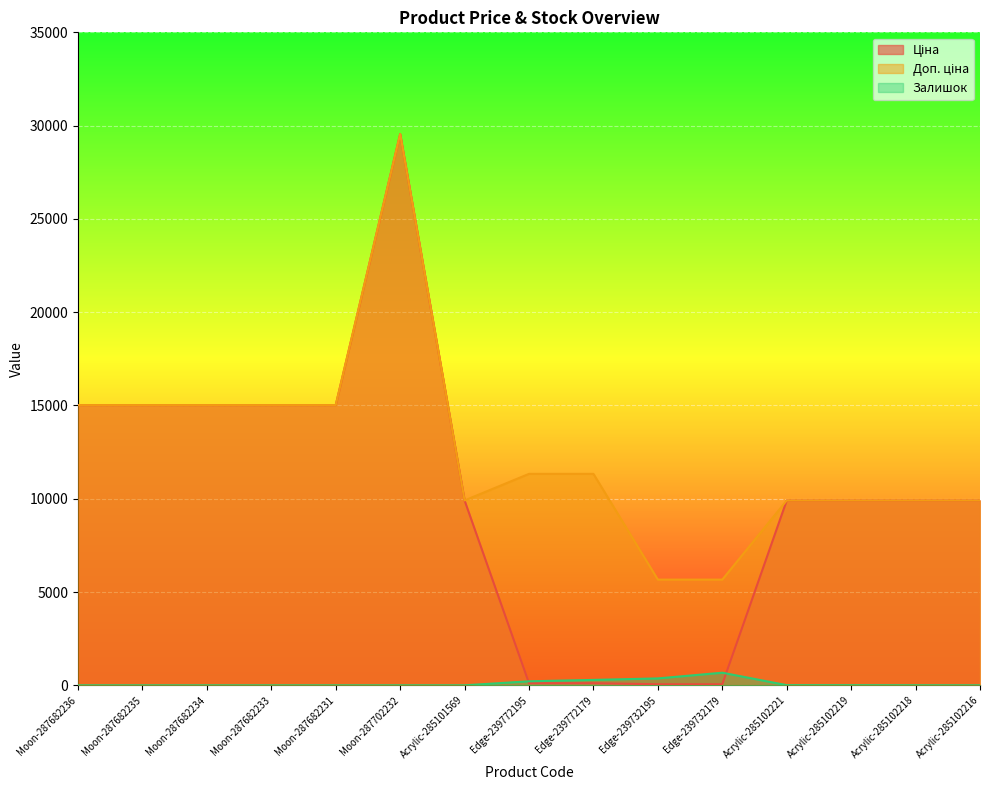

Reading right to left, transcribe all the data shown in this chart.

Ціна: Acrylic-285102216=9908.5	Acrylic-285102218=9908.5	Acrylic-285102219=9908.5	Acrylic-285102221=9908.5	Edge-239732179=56.7	Edge-239732195=56.7	Edge-239772179=113.3	Edge-239772195=113.3	Acrylic-285101569=9908.5	Moon-287702232=29548.9	Moon-287682231=15019.2	Moon-287682233=15019.2	Moon-287682234=15019.2	Moon-287682235=15019.2	Moon-287682236=15019.2
Доп. ціна: Acrylic-285102216=9908.5	Acrylic-285102218=9908.5	Acrylic-285102219=9908.5	Acrylic-285102221=9908.5	Edge-239732179=5667.0	Edge-239732195=5667.0	Edge-239772179=11334.0	Edge-239772195=11334.0	Acrylic-285101569=9908.5	Moon-287702232=29548.9	Moon-287682231=15019.2	Moon-287682233=15019.2	Moon-287682234=15019.2	Moon-287682235=15019.2	Moon-287682236=15019.2
Залишок: Acrylic-285102216=0.0	Acrylic-285102218=3.0	Acrylic-285102219=7.0	Acrylic-285102221=8.0	Edge-239732179=676.0	Edge-239732195=370.0	Edge-239772179=290.0	Edge-239772195=215.0	Acrylic-285101569=0.0	Moon-287702232=0.0	Moon-287682231=0.0	Moon-287682233=0.0	Moon-287682234=0.0	Moon-287682235=0.0	Moon-287682236=0.0